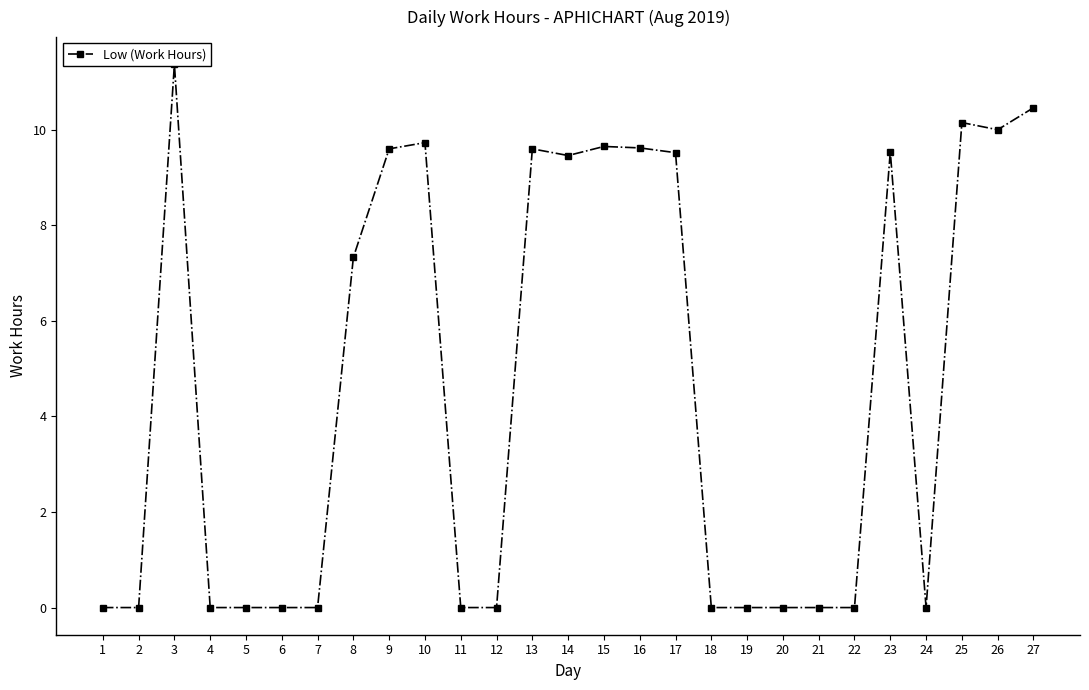

The value at 12 is 5.3. True or false?

False